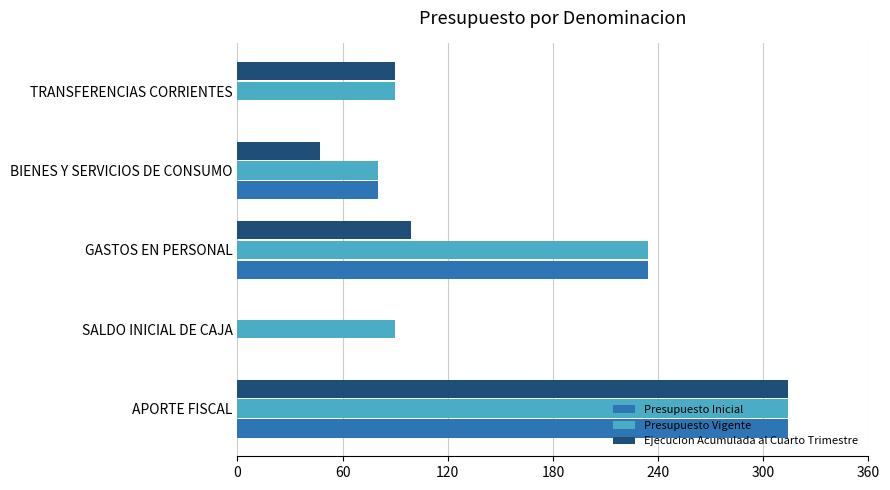

What is the maximum value shown in the chart?

314